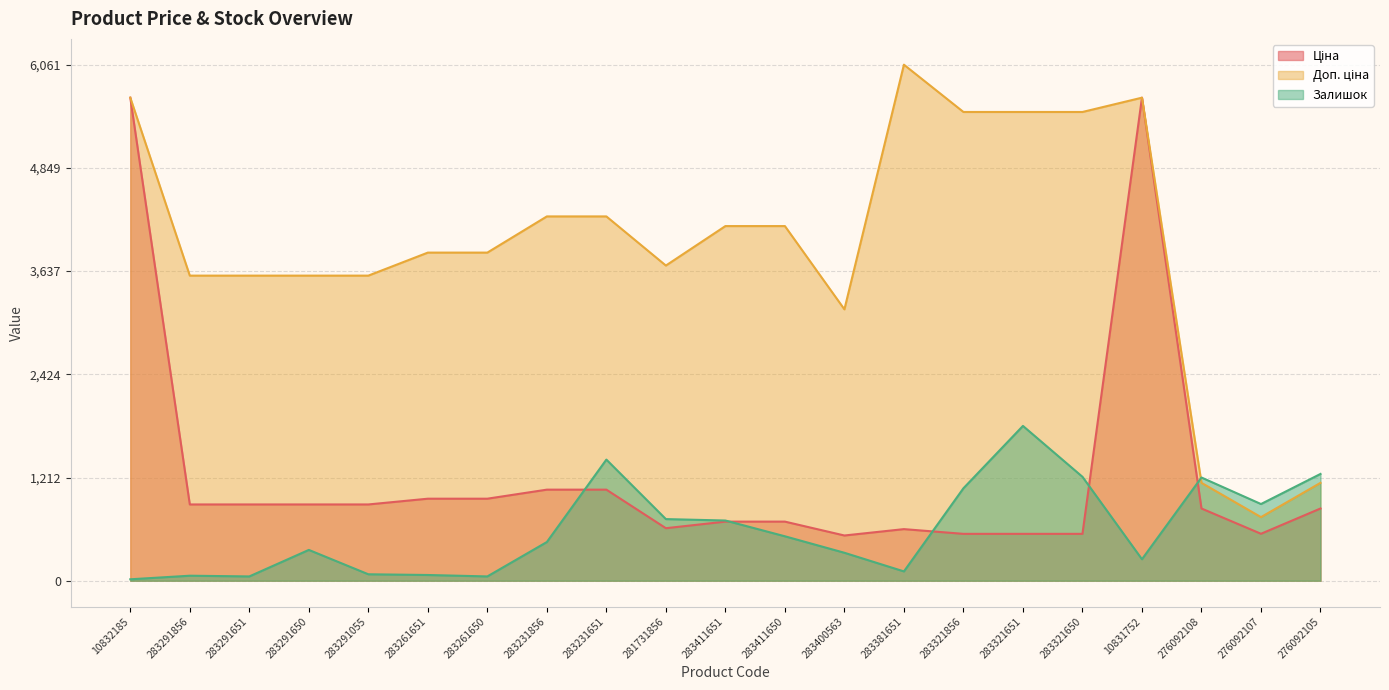

Which has a higher value, 283411651 or 283321856?

283411651